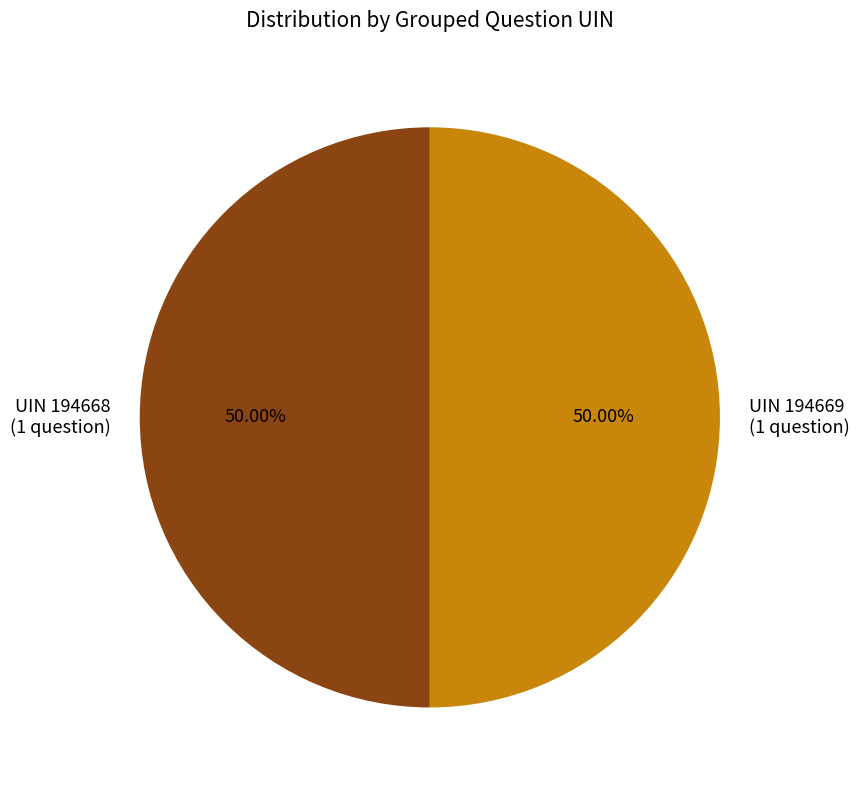

Approximately how many times larger is the value at UIN 194669 (1 question) compared to UIN 194668 (1 question)?

1.0